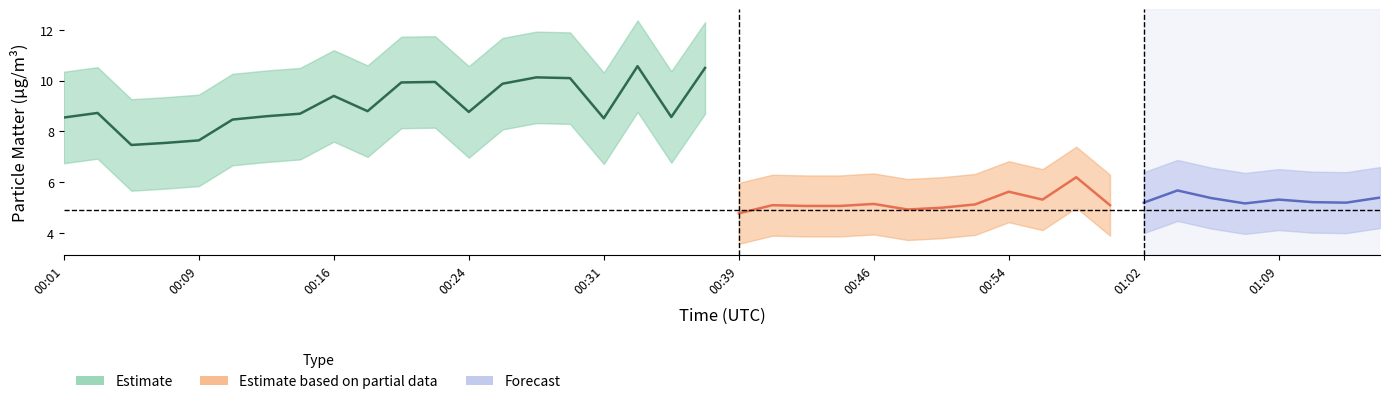

In P2_mean, how many points are lower than both neighbors (excluding endpoints)?

13